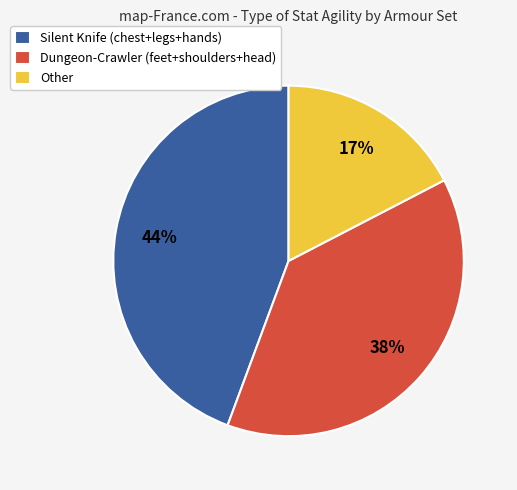

Which slice is the smallest?

Other